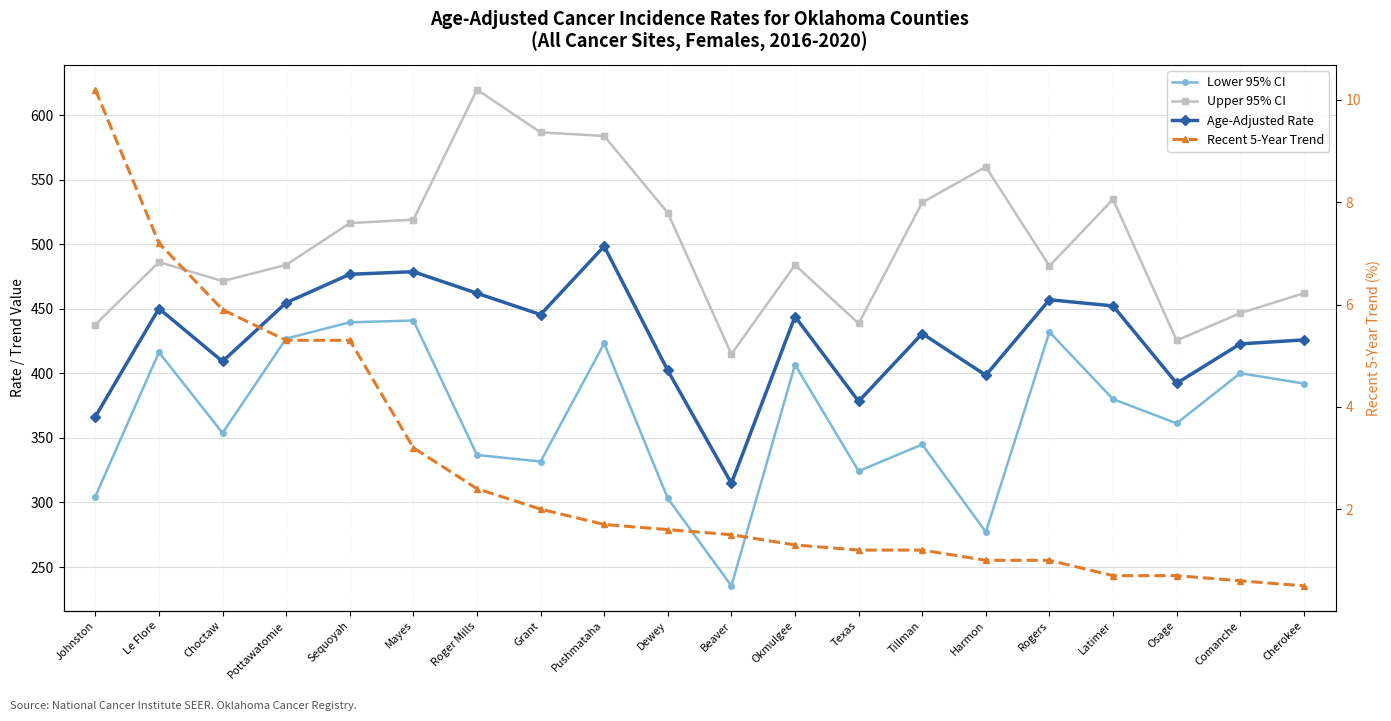

True or false: Upper 95% CI has more than 0 interior local peaks.

True